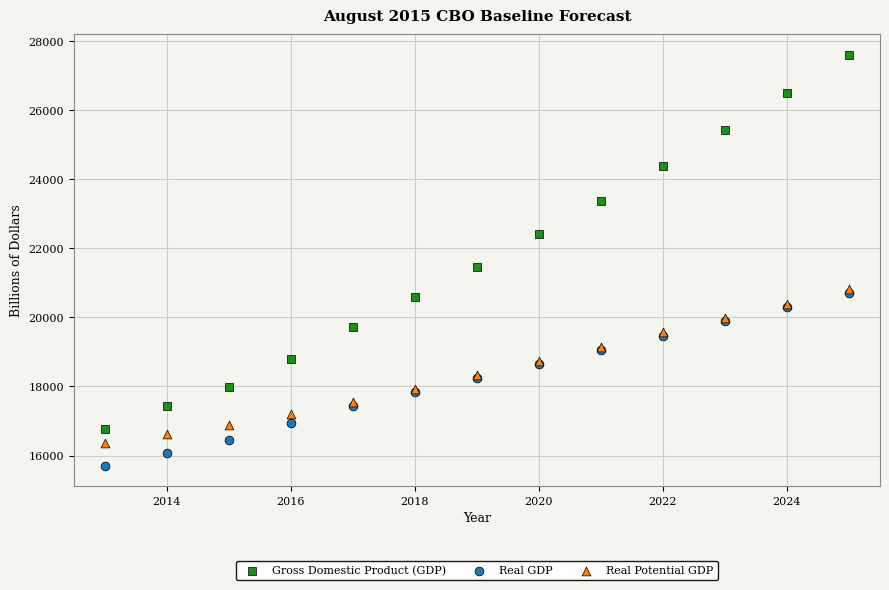

In the Gross Domestic Product (GDP) series, what Y value is closest to 22183?

22396.1